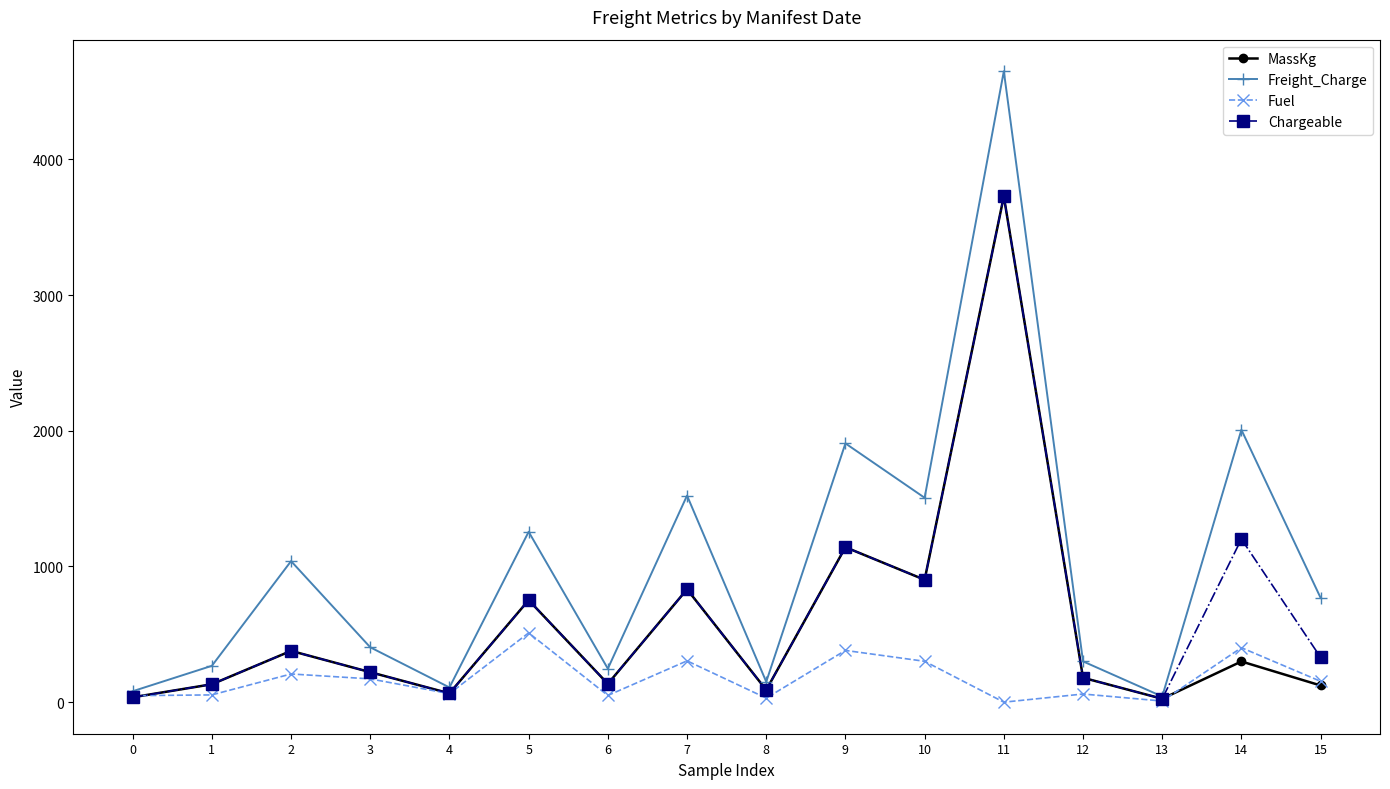

What is the difference between the maximum and minimum values in the MassKg series?

3703.0